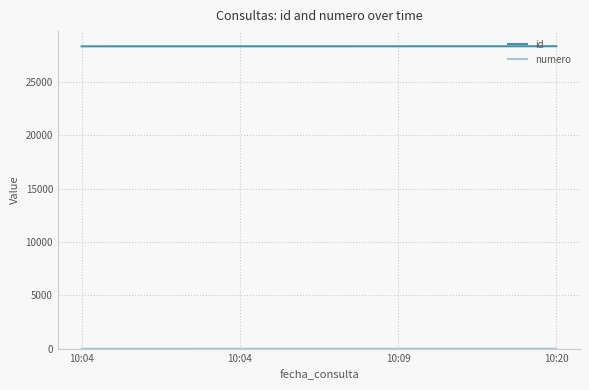

What is the difference between the highest and lowest values at 10:04?

28341